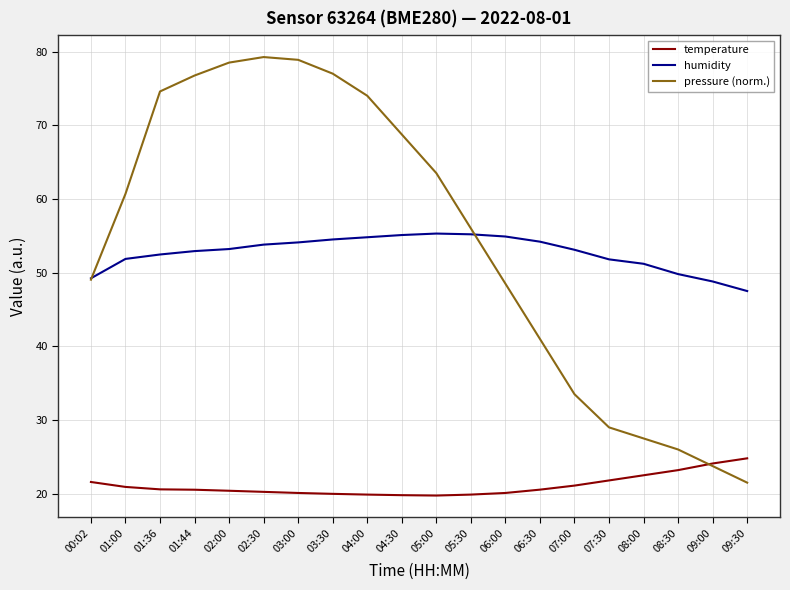

What position from the left is 07:00?

15